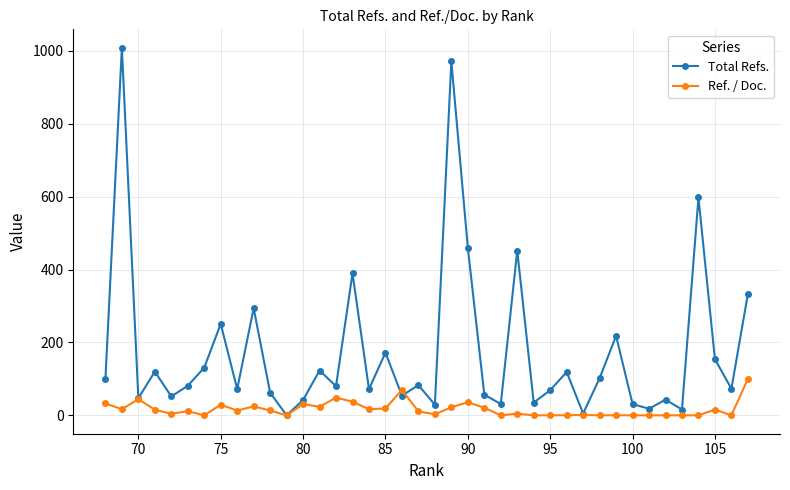

How many interior local valleys does the Ref. / Doc. series have?

12